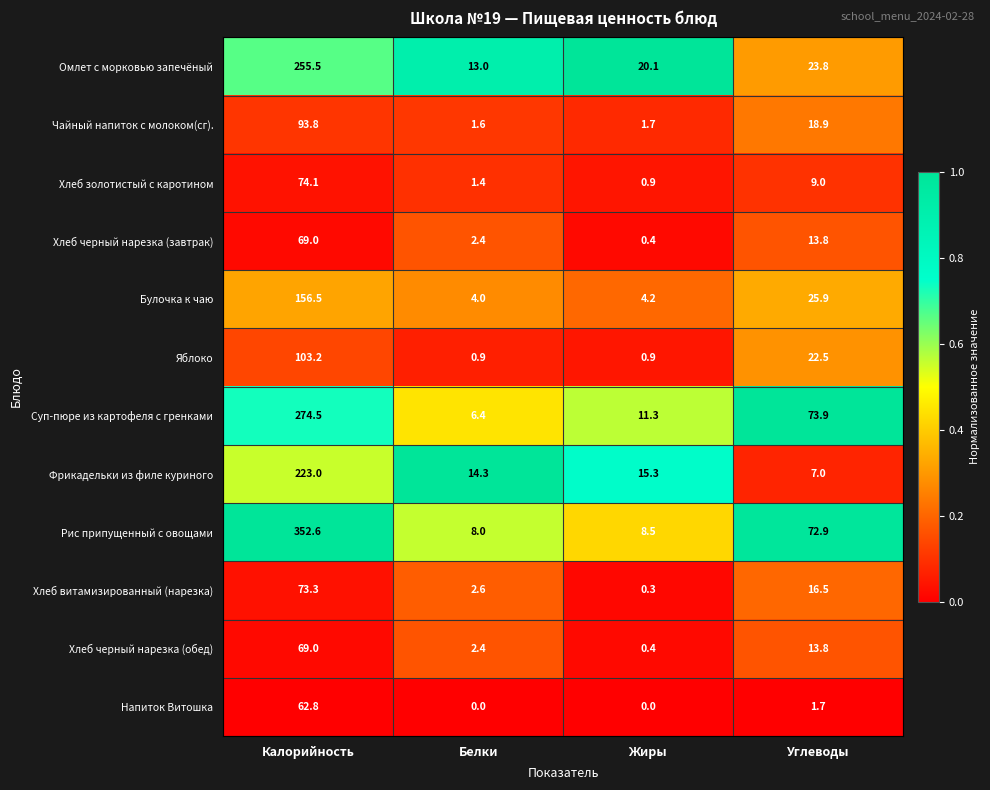

What is the highest value of the Рис припущенный с овощами series?

352.6